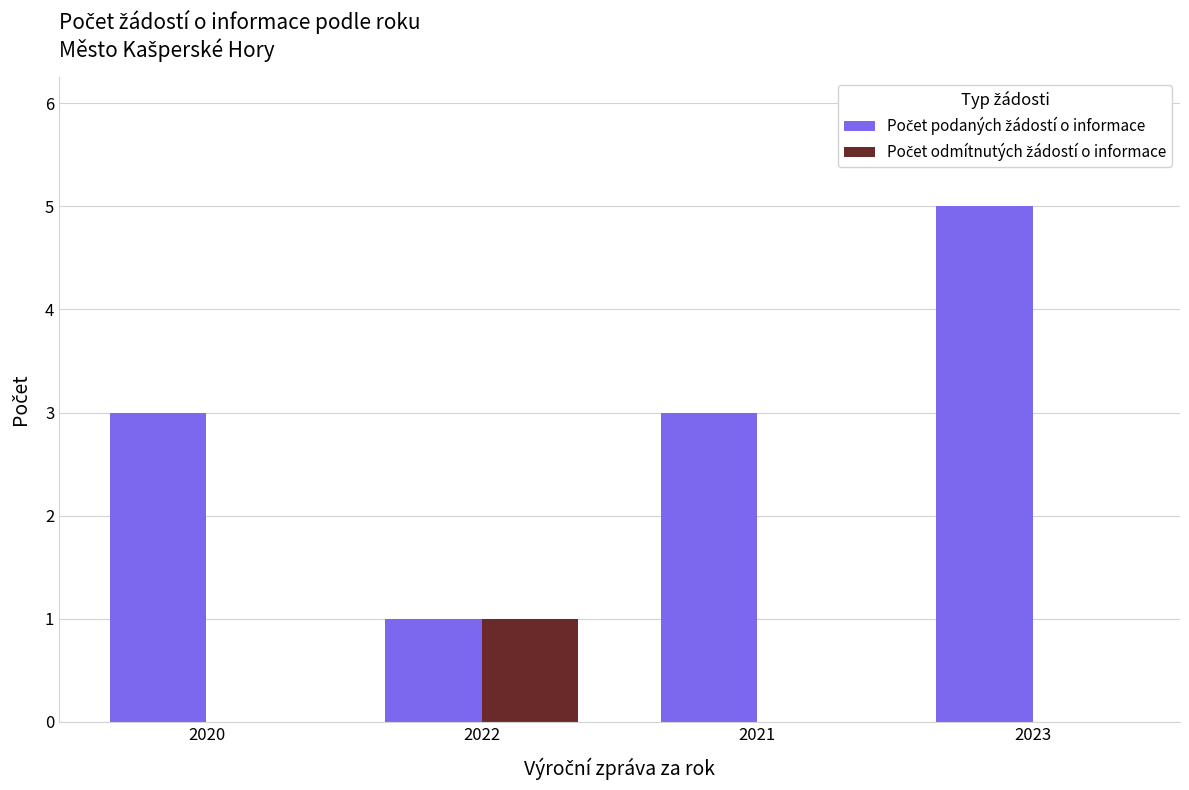

Which category has the highest value across all series?

2023